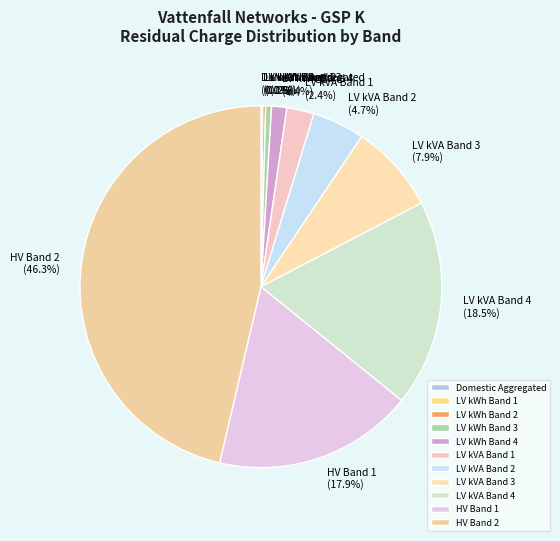

Does HV Band 2 account for over 50% of the chart?

No